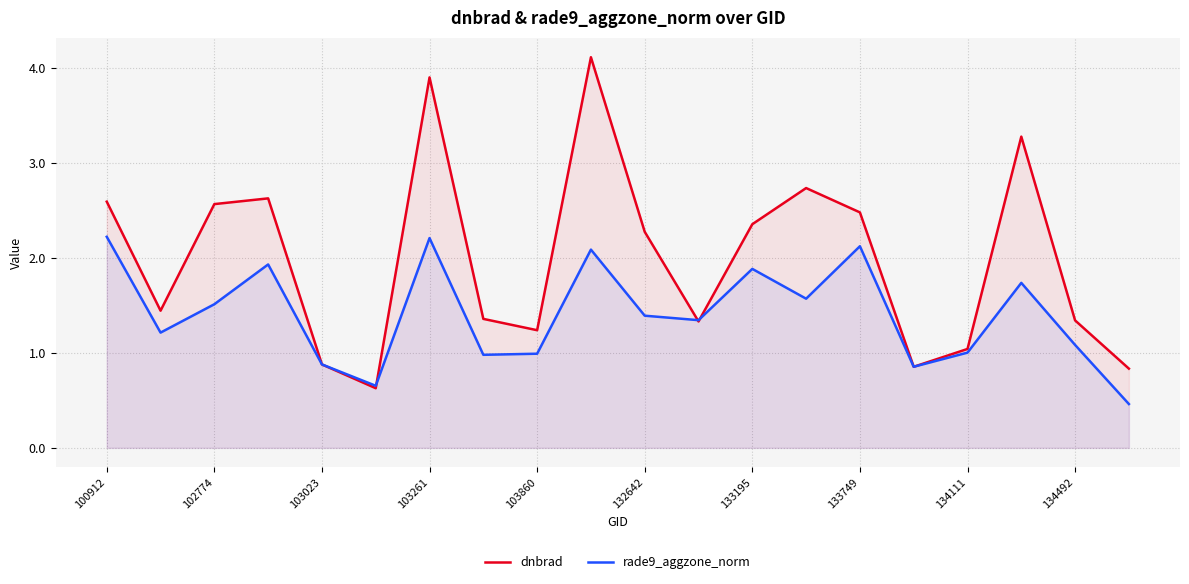

Does the chart display data point markers on the line(s)?

No